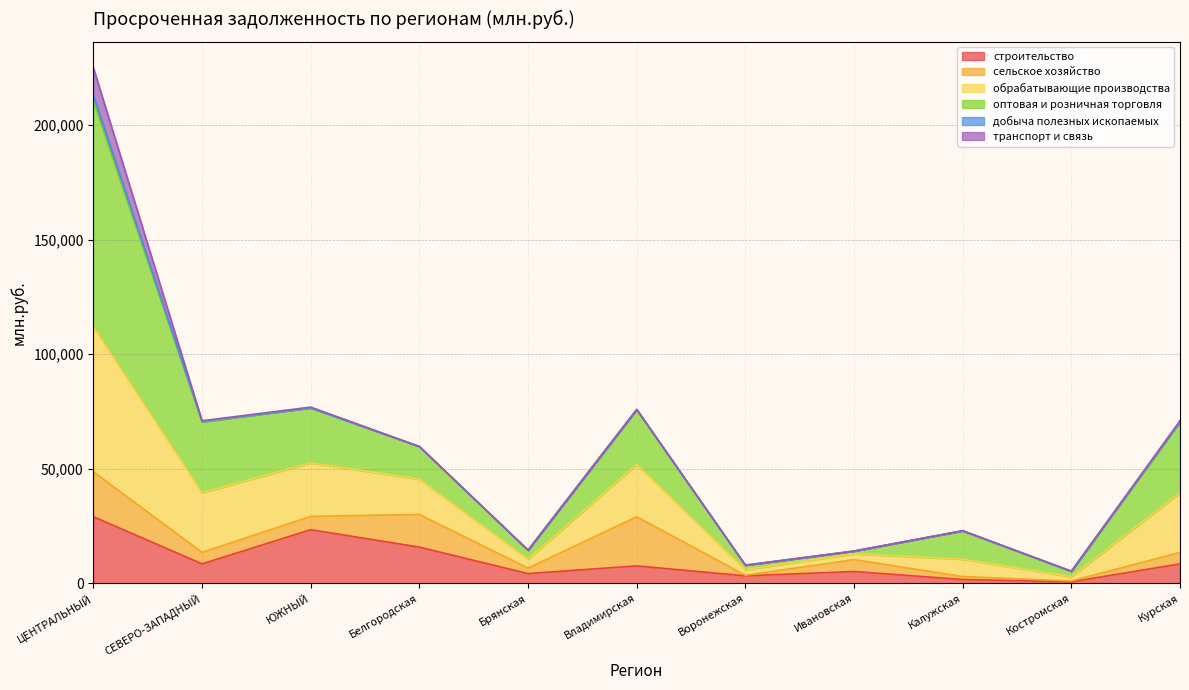

Where is оптовая и розничная торговля nearest to the value 115153?

ЮЖНЫЙ